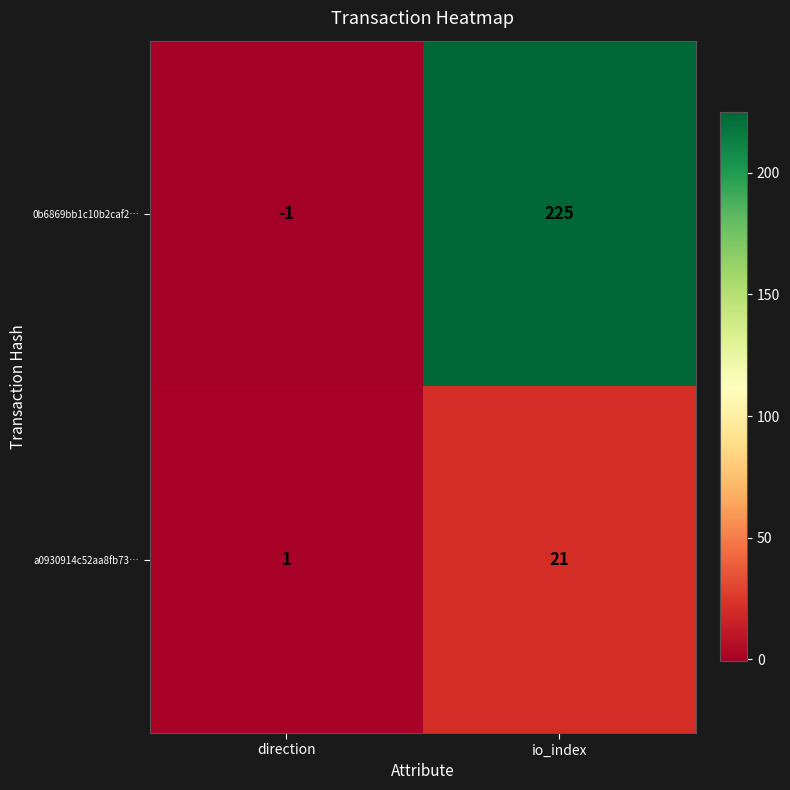

What is the difference between the highest and lowest values at io_index?

204